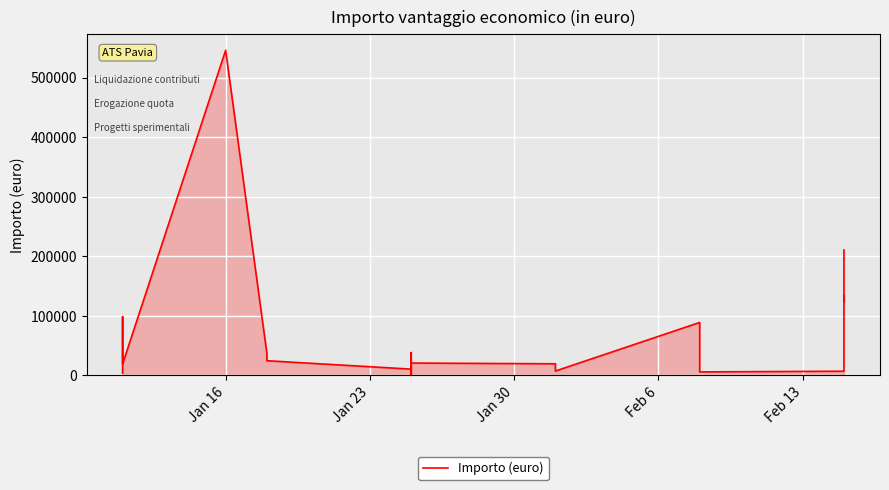

Reading left to right, extract all data points from this chart.

3715.0	11508.0	98522.0	19045.0	545979.0	37169.5	24630.5	10509.0	9250.0	38240.0	1250.0	12666.4	8940.0	1620.0	20770.0	18395.0	3749.6	920.0	2400.0	13990.0	20793.6	20722.6	19463.0	7320.0	88860.0	46200.0	38120.0	5848.7	7013.1	12165.6	85456.5	133298.7	124337.4	210558.3